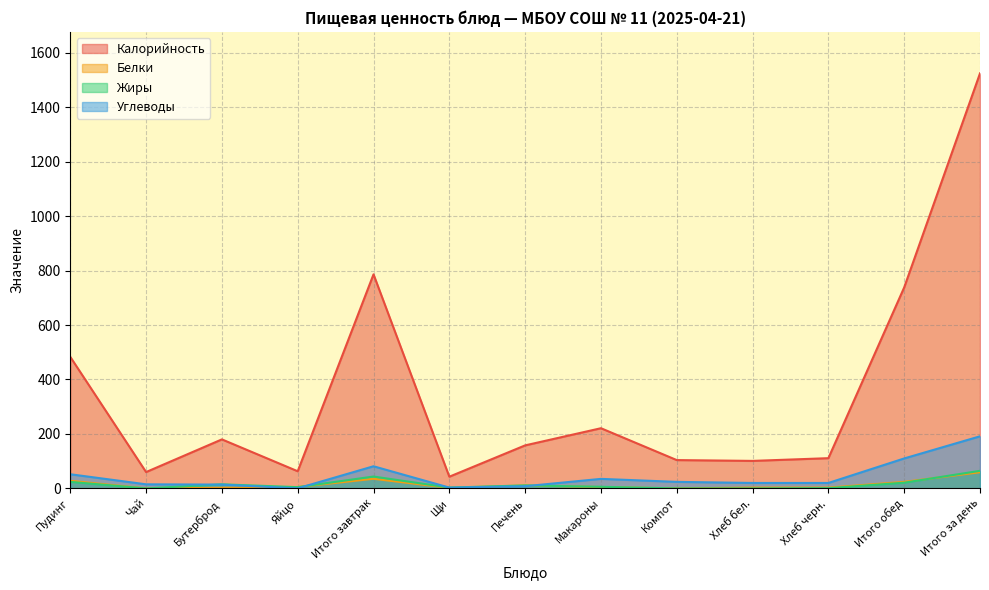

How many lines are shown in the chart?

4